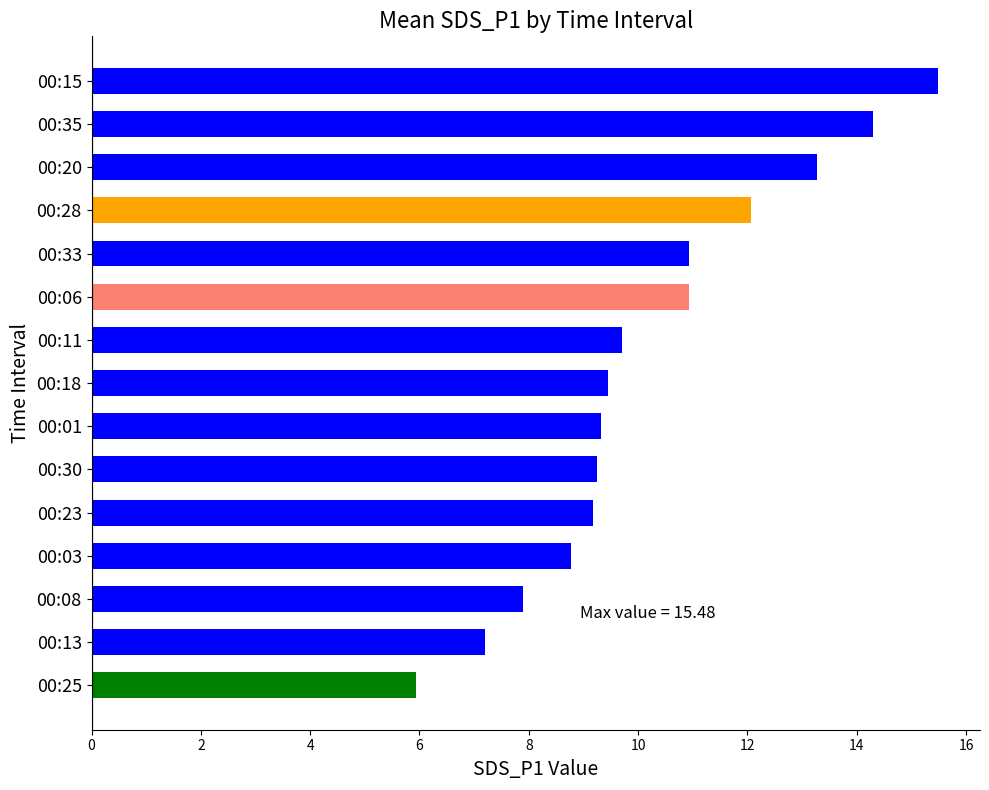

What position from the bottom is 00:30?

6